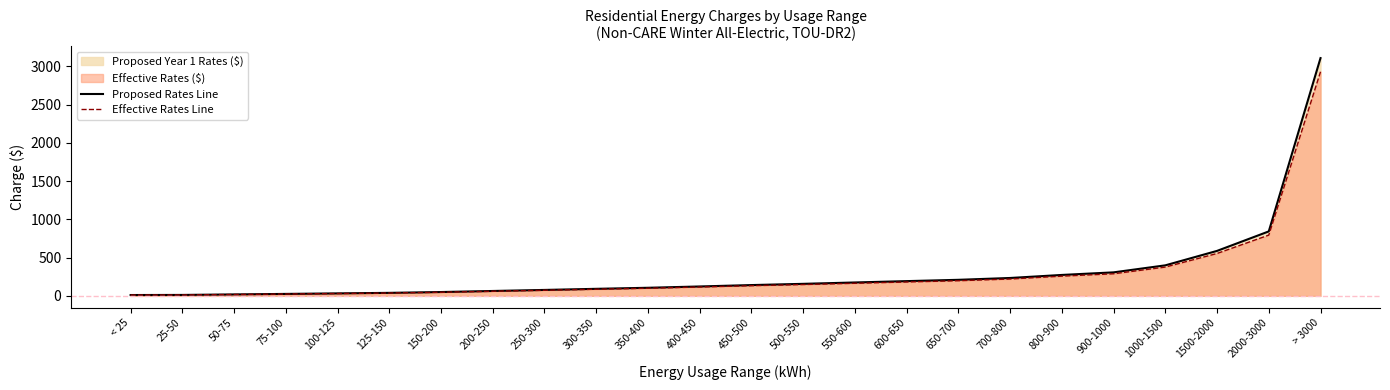

What value does the Effective Rates Line series have at 400-450?

115.2